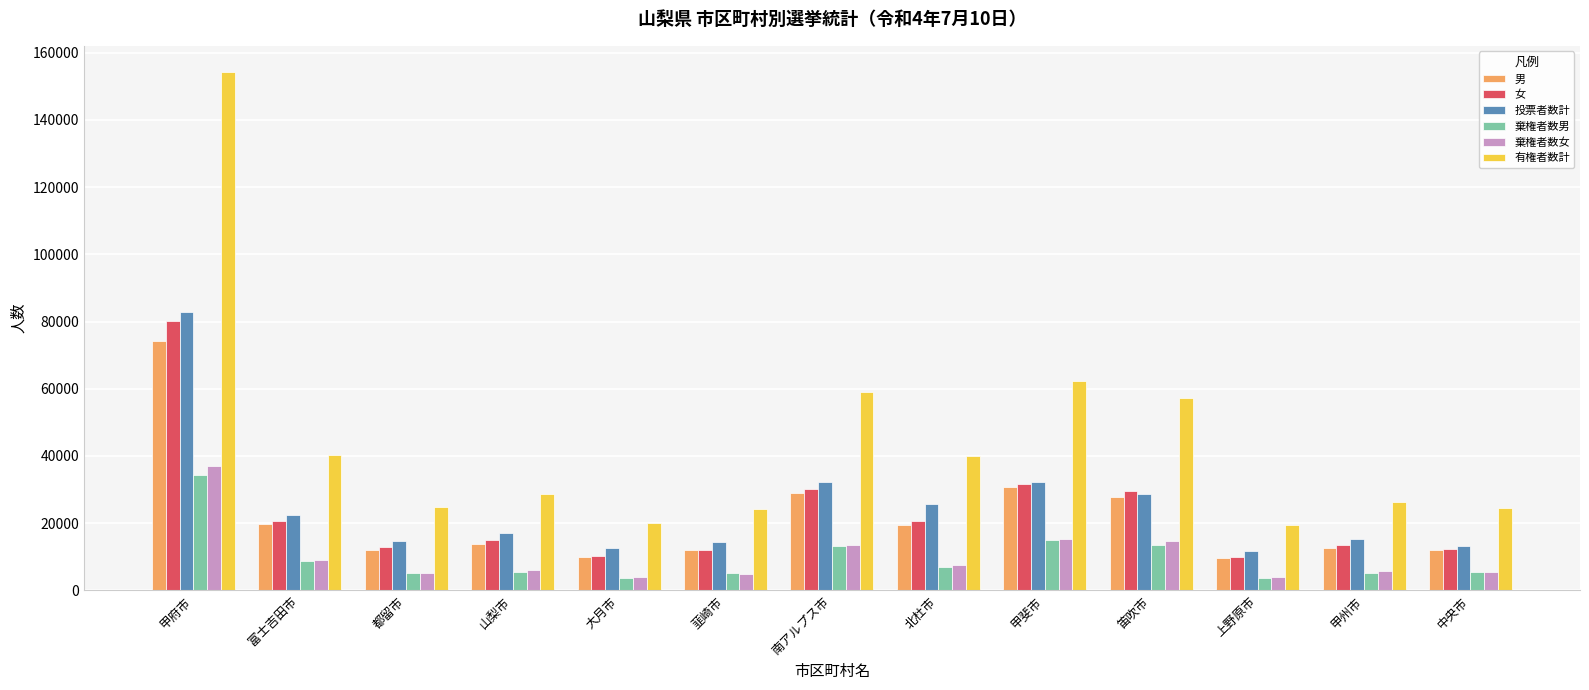

What is the difference between the maximum and minimum values in the 棄権者数女 series?

33303